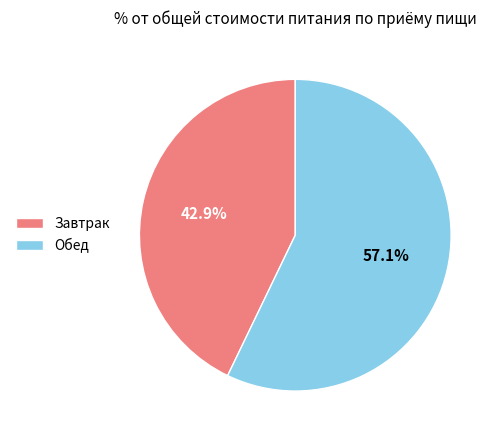

To the nearest percent, what percentage of the pie is Обед?

57%